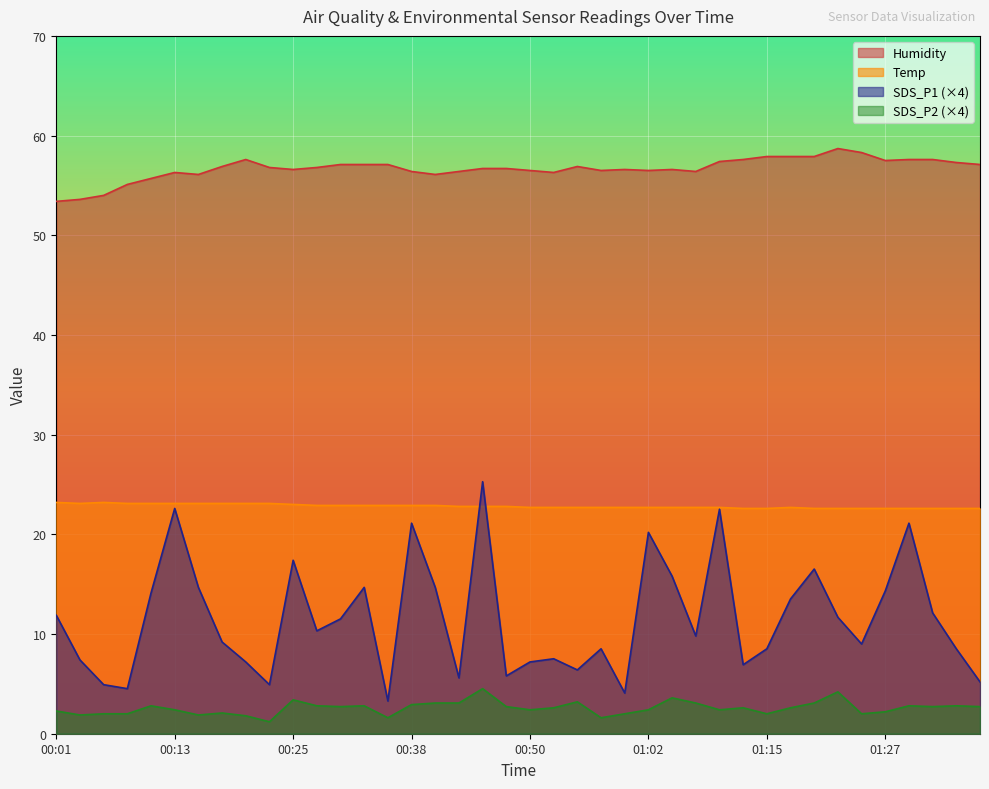

What is the sum of the Humidity values at 01:30 and 00:47?

114.3